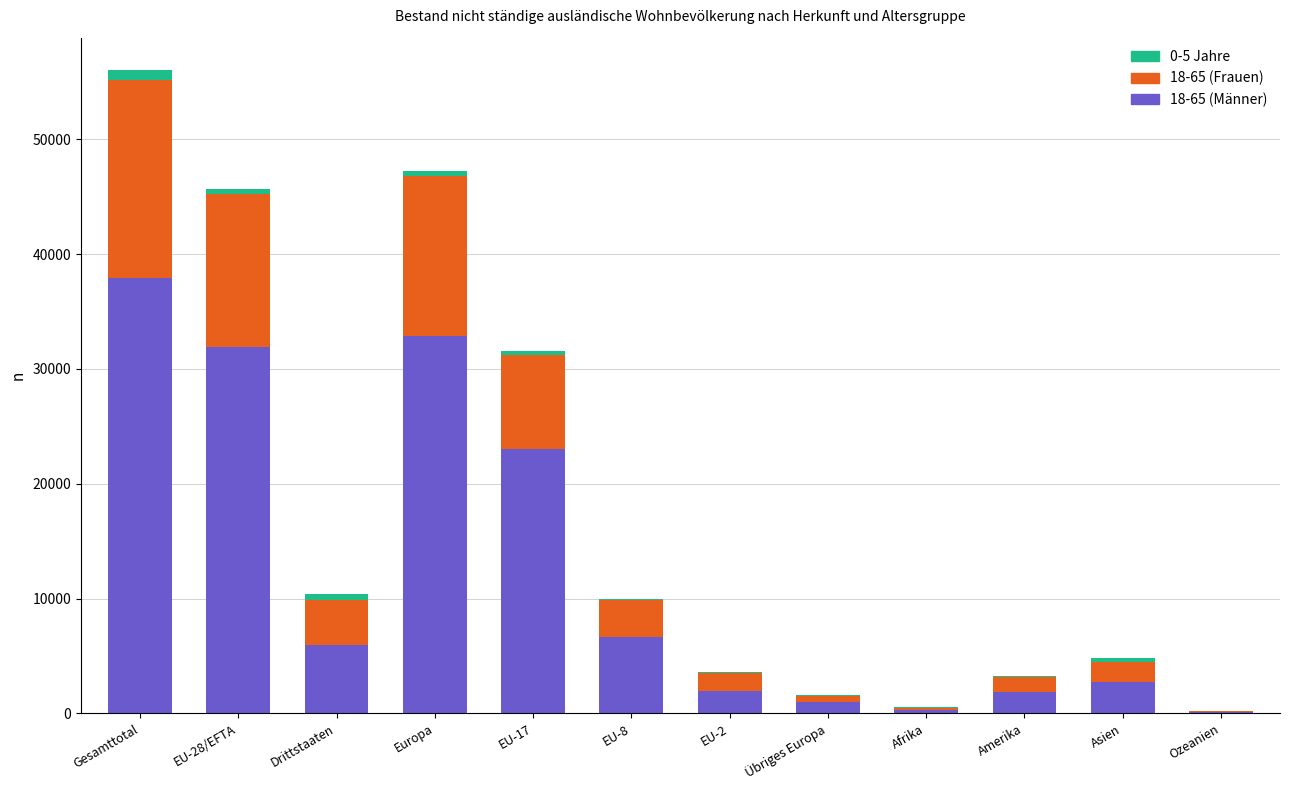

At which category is the sum across all series the highest?

Gesamttotal